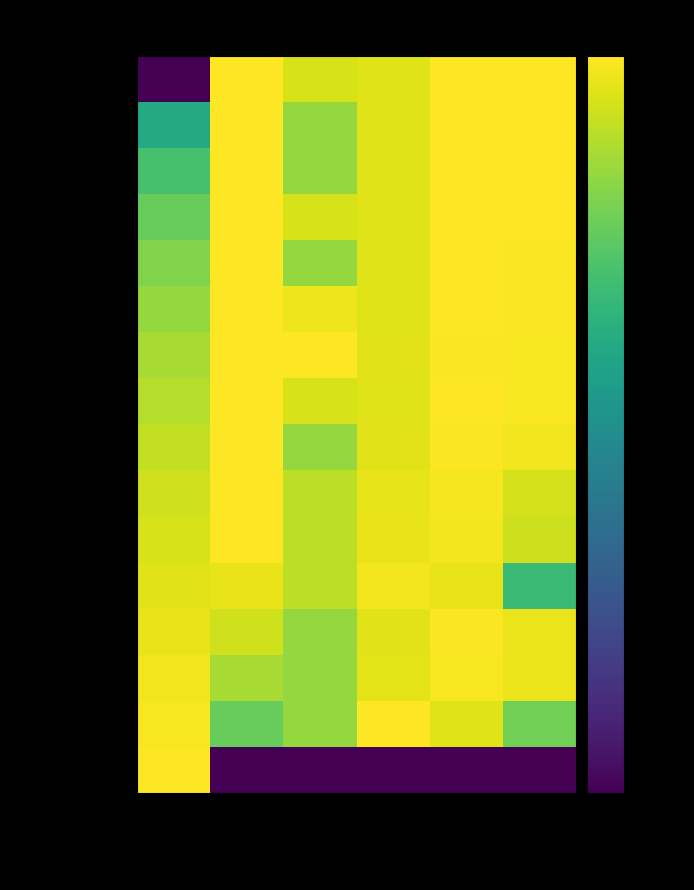

Rank the series at Position from highest to lowest value.

E DHAEFUL FADZ, RUDY HADINATA, ANDRI BATAK, YOKIE ANDIKA, ARIO ANDALAN BETA, BOS WICAK MBS, ANTON HARTANTO, ERIC SAPUTRA, IRVAN OC, ENDAN ARMOST, DONNY BUWONO, SANDY AGUNG, ADJAT SULE, ARIS ADITYA, DEDEN GANTAR, RONNY PINGUIN